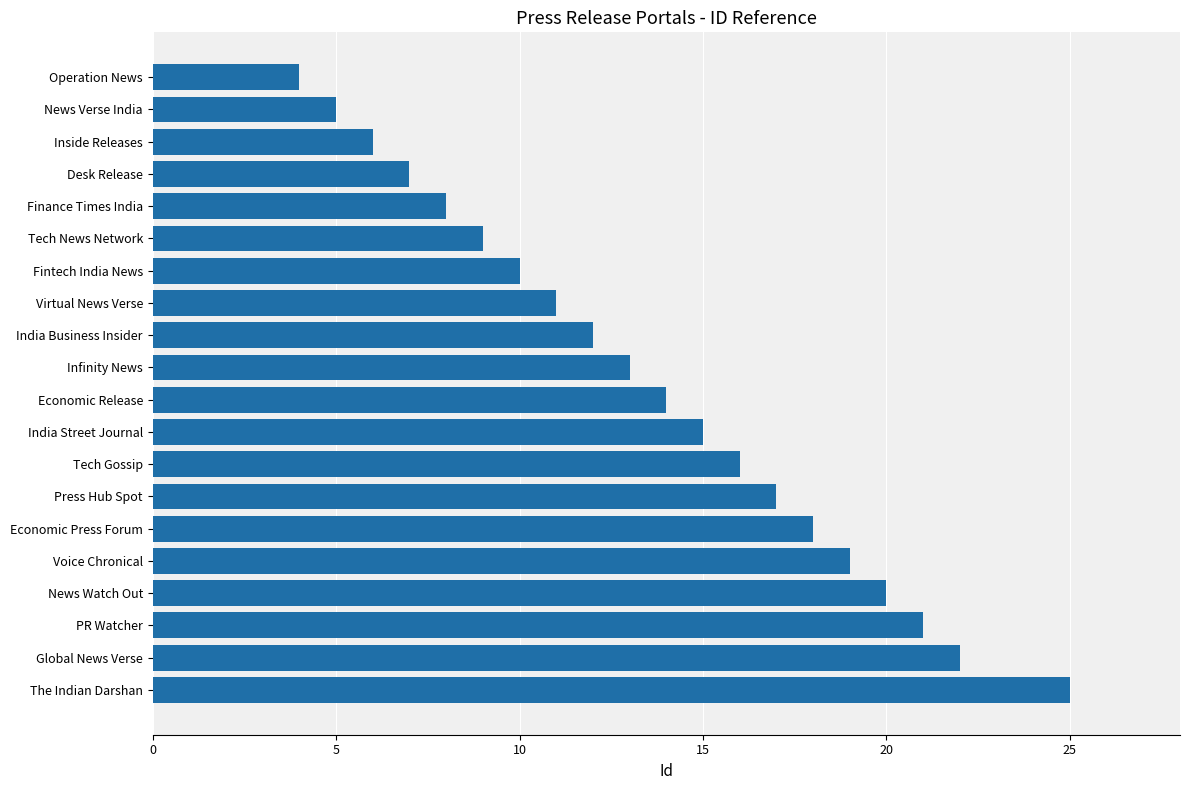

What is the greatest value displayed?

25